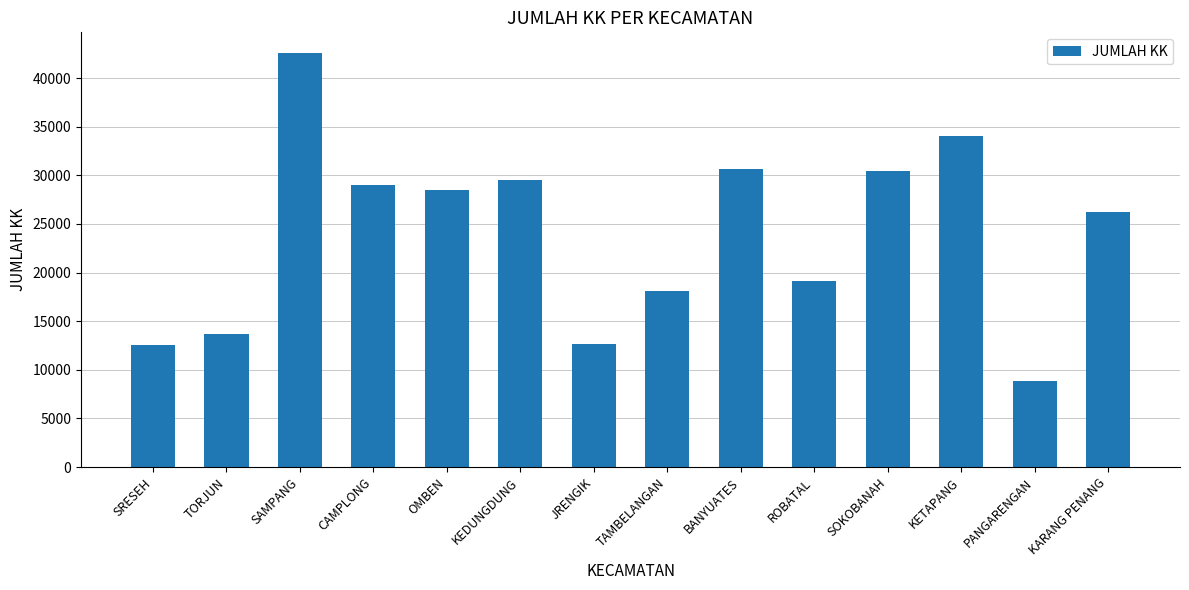

The value at KETAPANG is 10441. True or false?

False